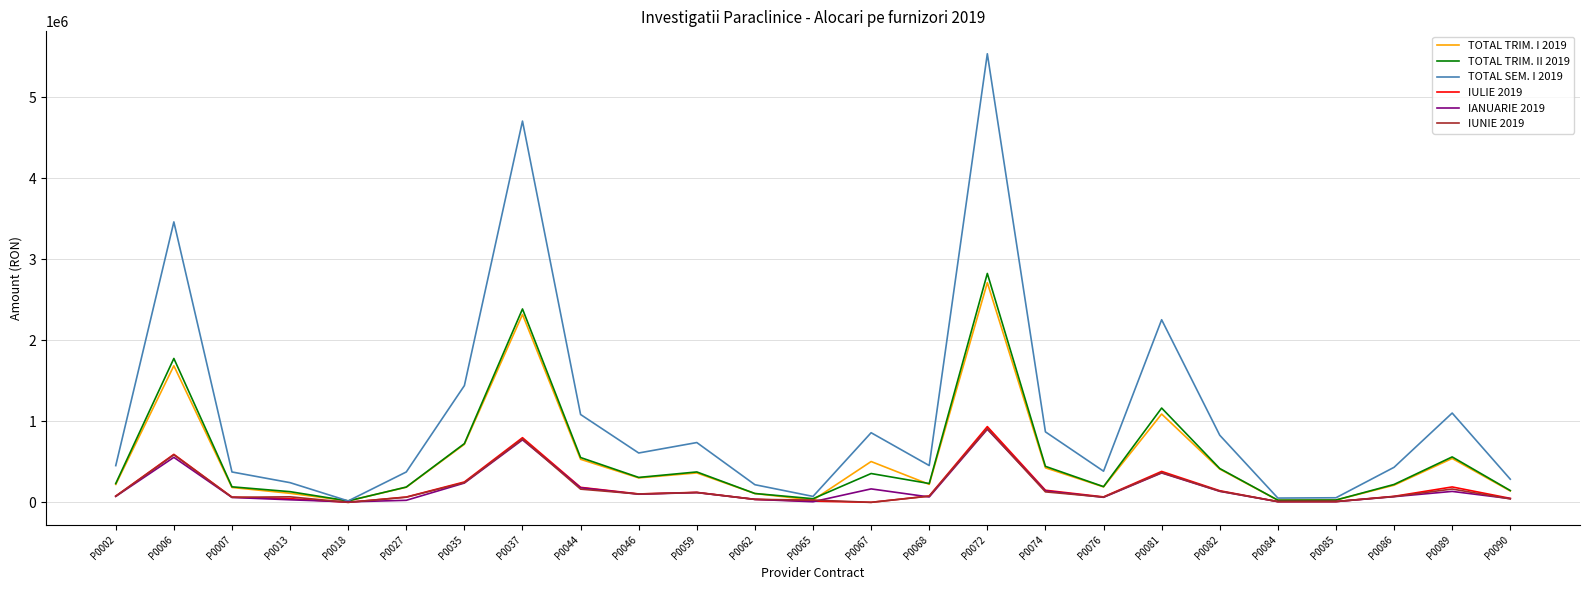

Is it true that IUNIE 2019 equals 121183.4 at P0059?

True